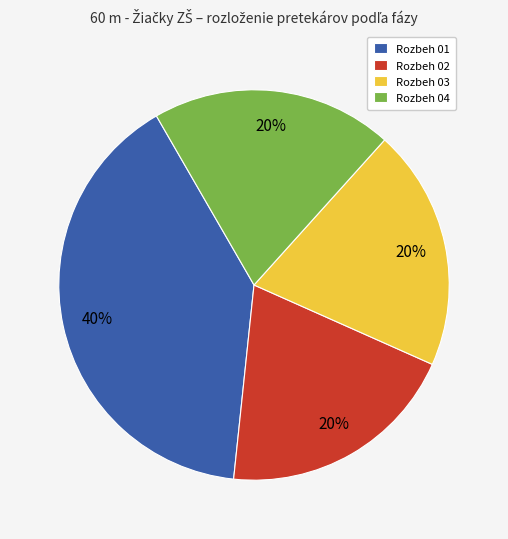

Is Rozbeh 02 the majority of the pie?

No